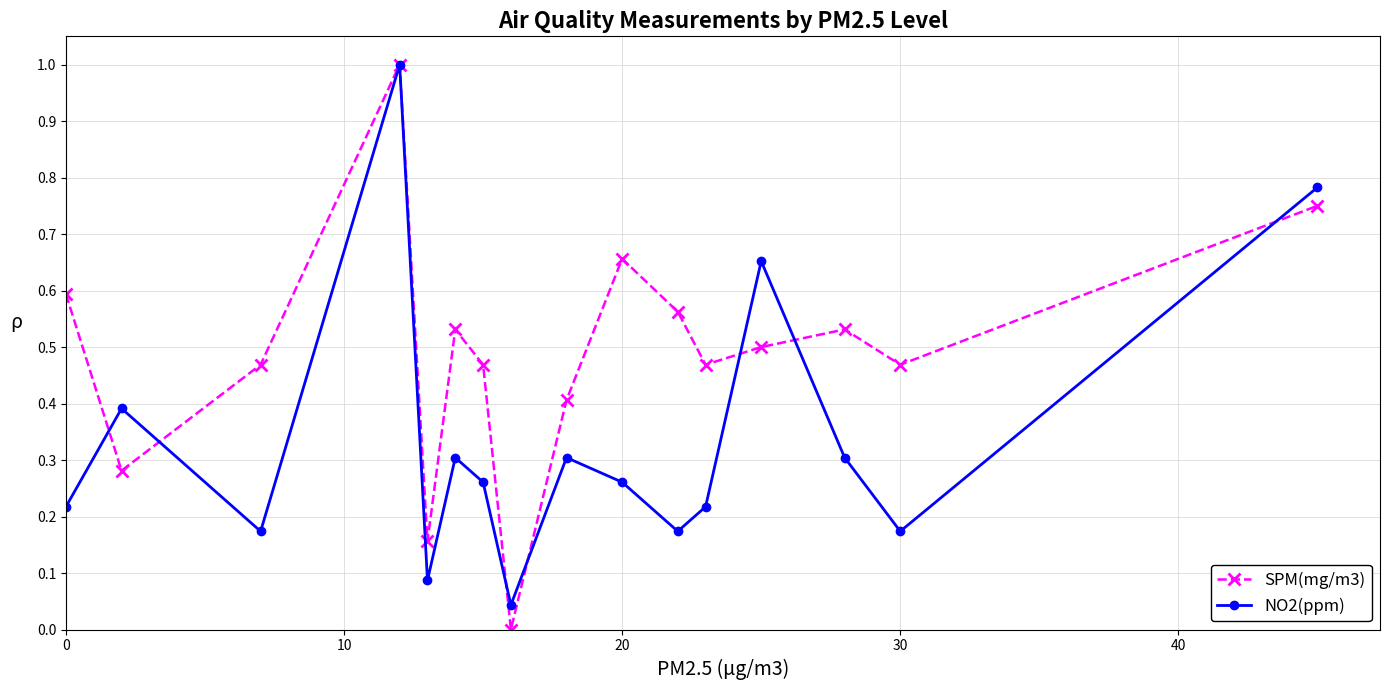

How many lines are shown in the chart?

2